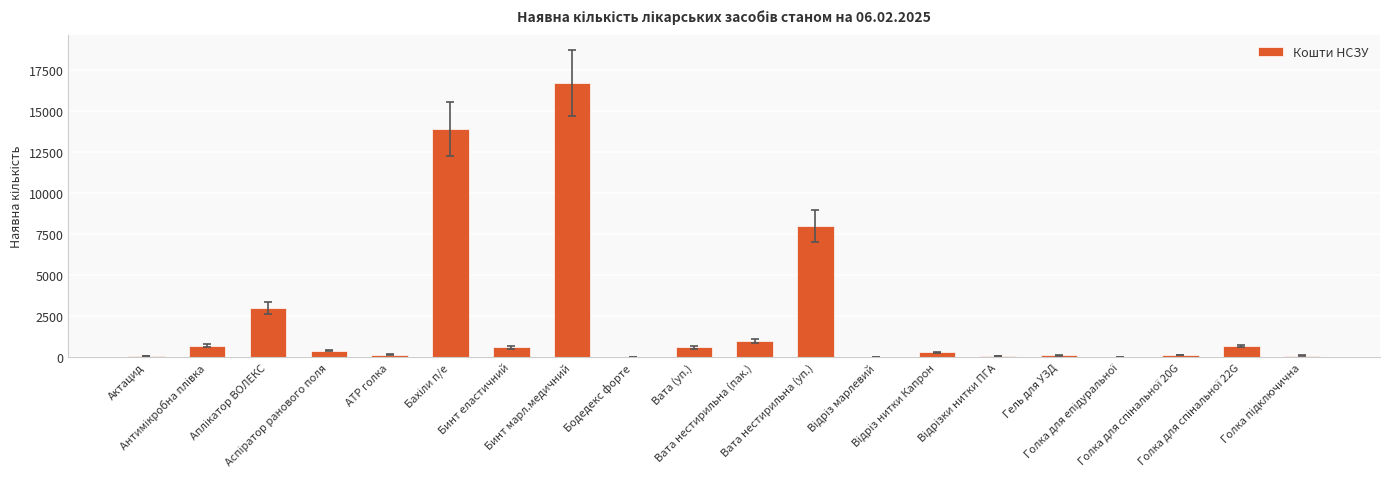

Are the bars horizontal?

No